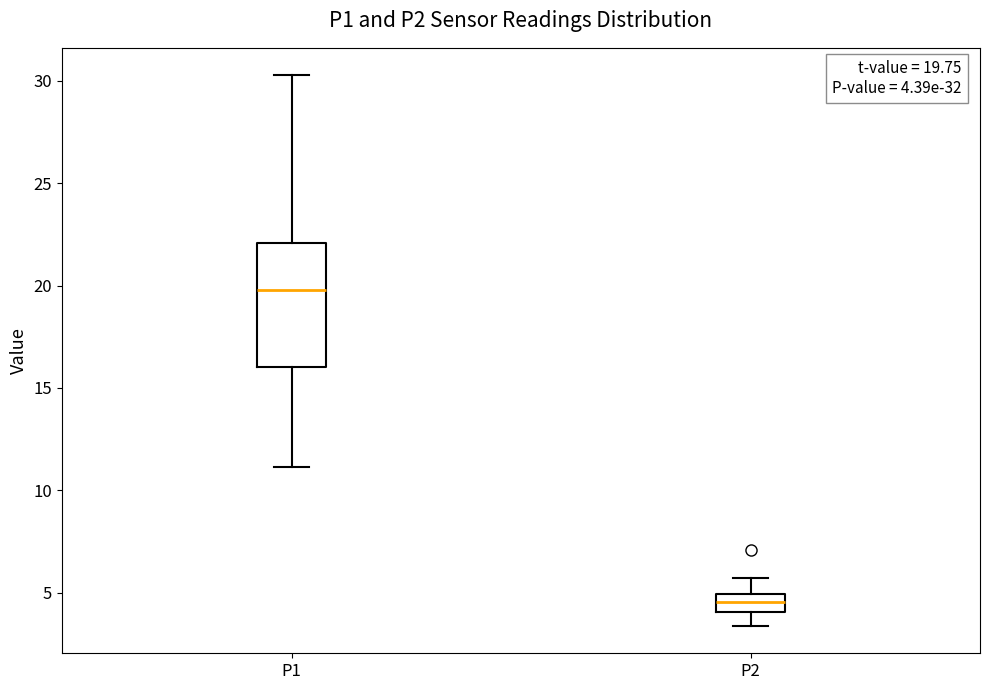

Which box's median line is the highest?

P1